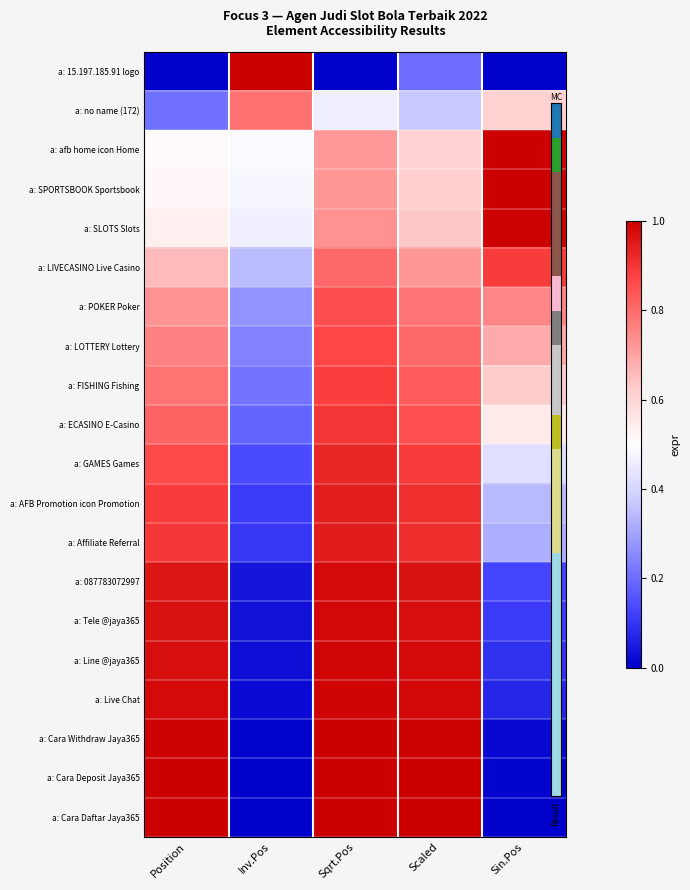

Which has a higher value, Sqrt.Pos or Inv.Pos?

Inv.Pos